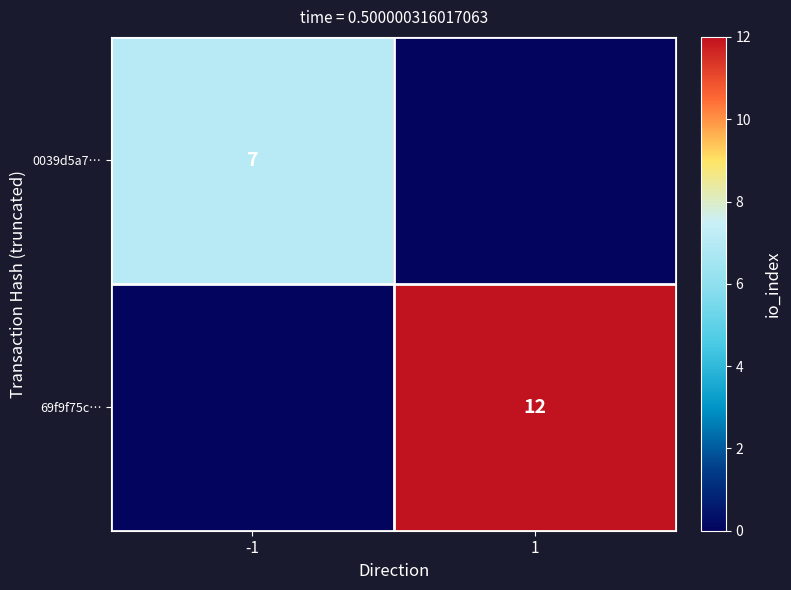

How many distinct data groups are displayed?

2